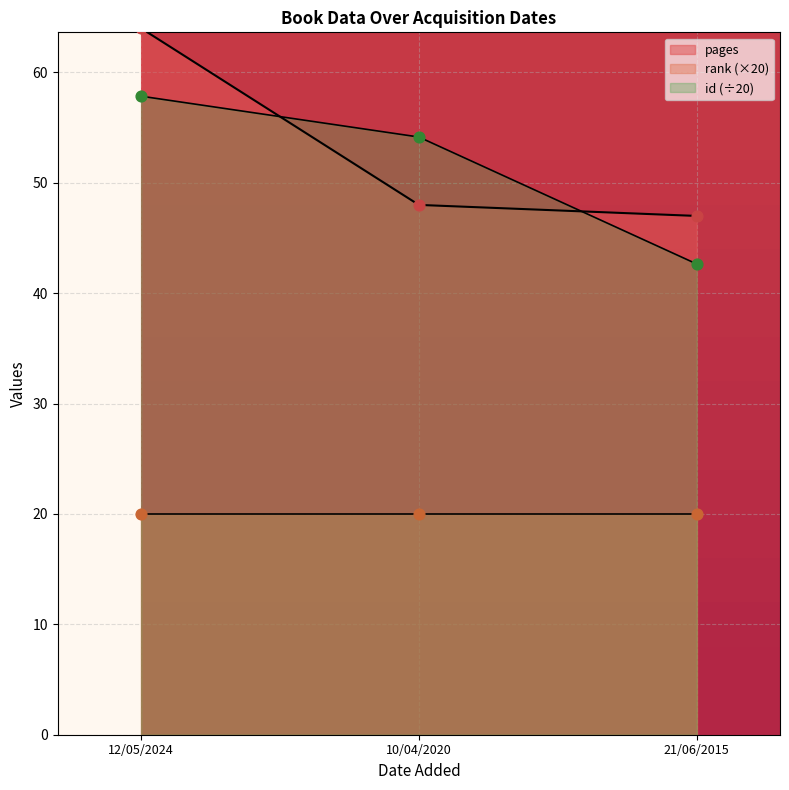

Which series contains the highest Y value?

pages